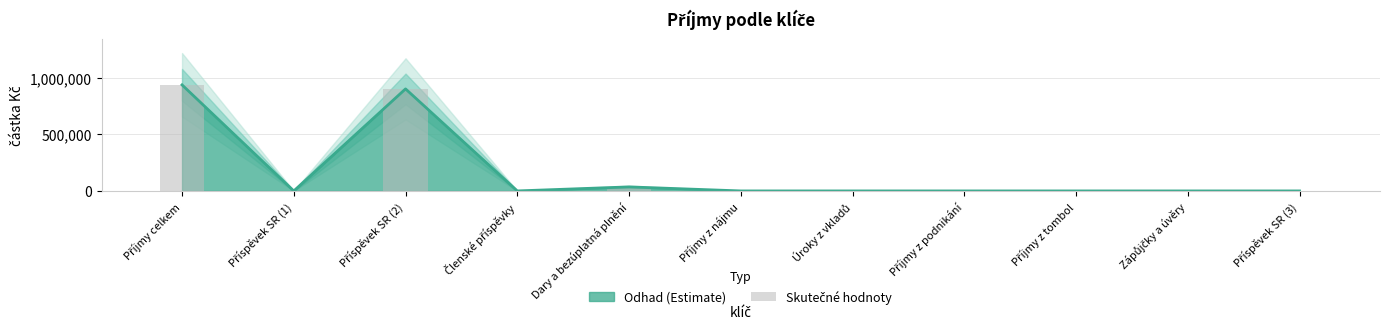

How many positive values are there?

3